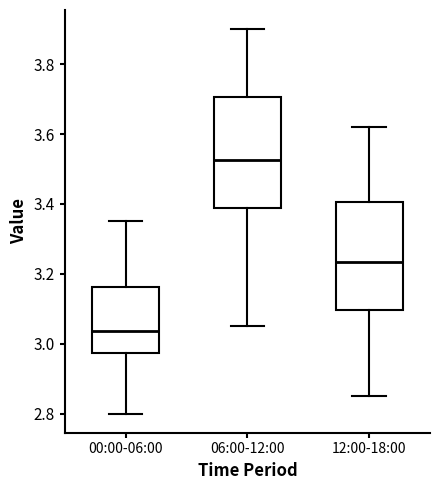

Which box has the highest median line?

06:00-12:00